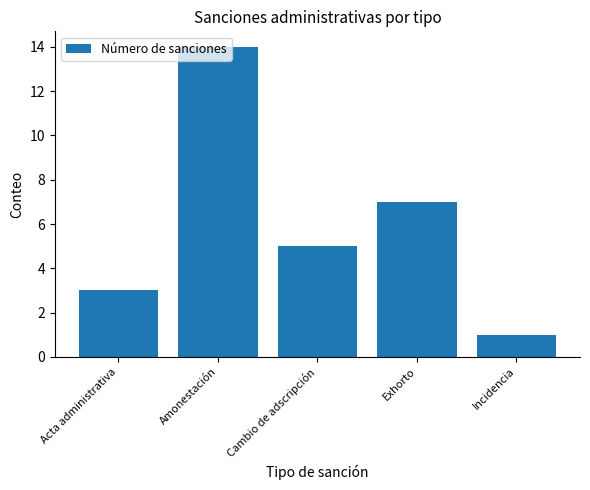

How many values are between 3 and 7?

3